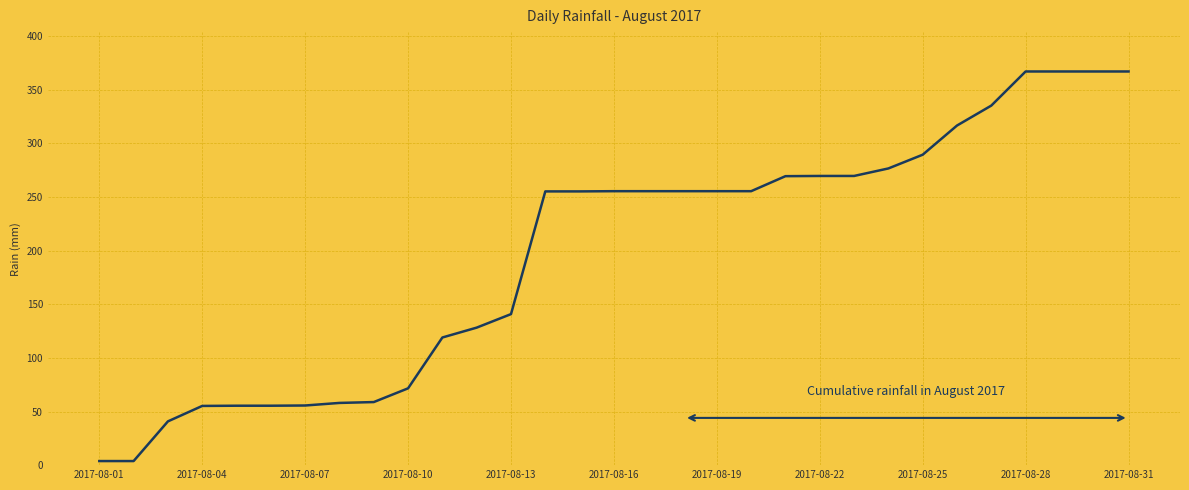

What is the greatest value displayed?

367.0